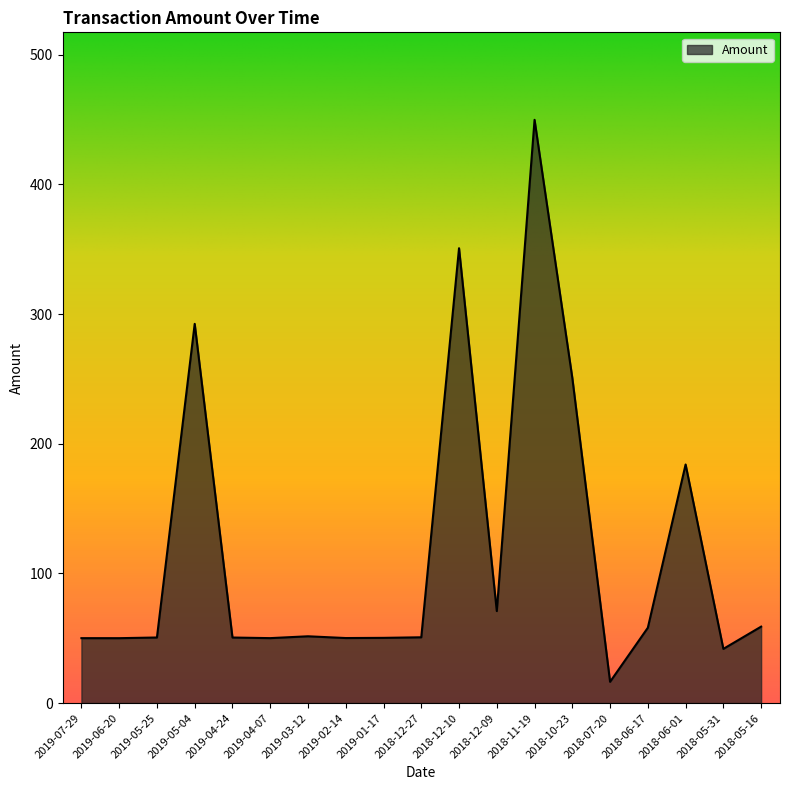

What position from the left is 2018-12-10?

11